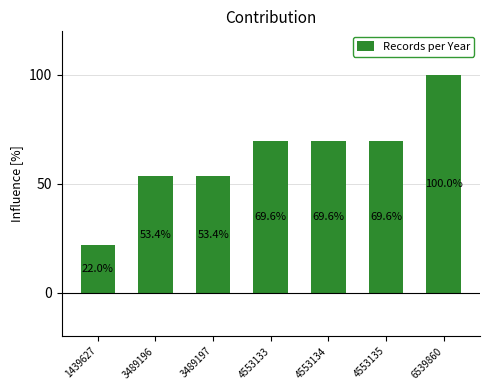

What is the sum of the values at 4553134 and 4553135?

139.2